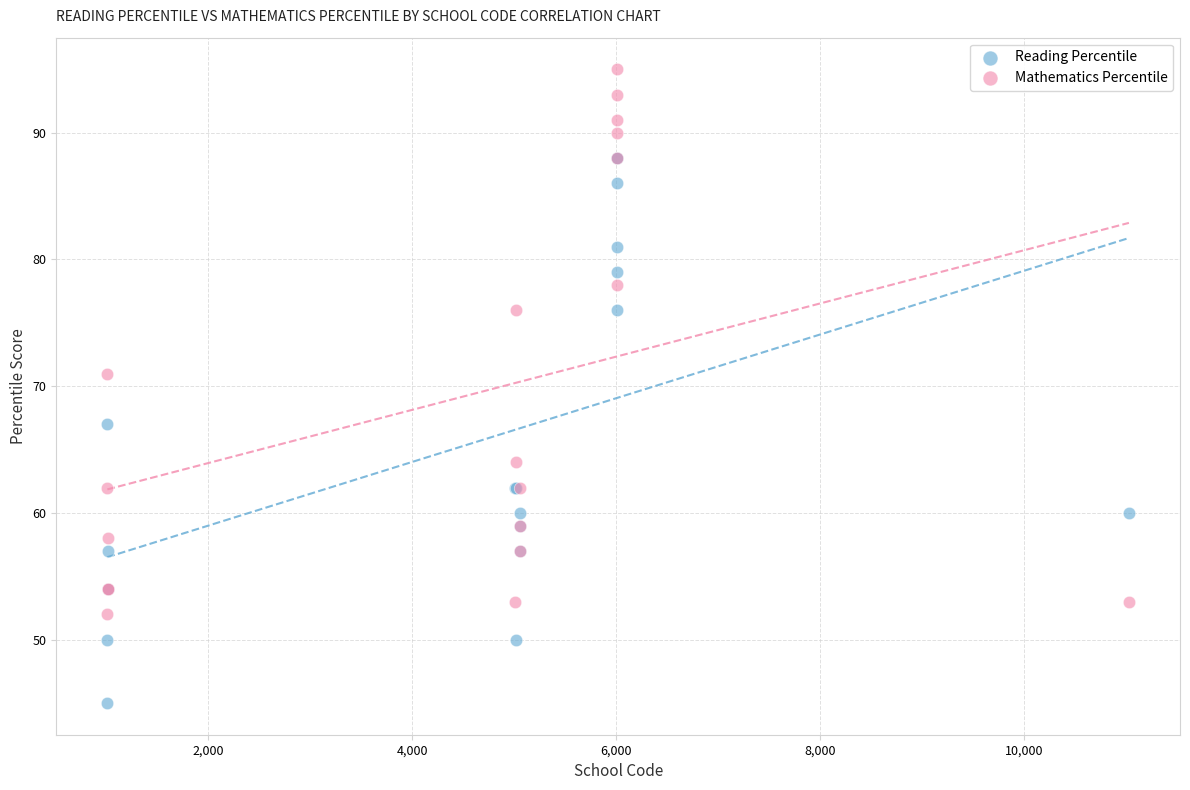

In the Mathematics Percentile series, what Y value is closest to 73?

71